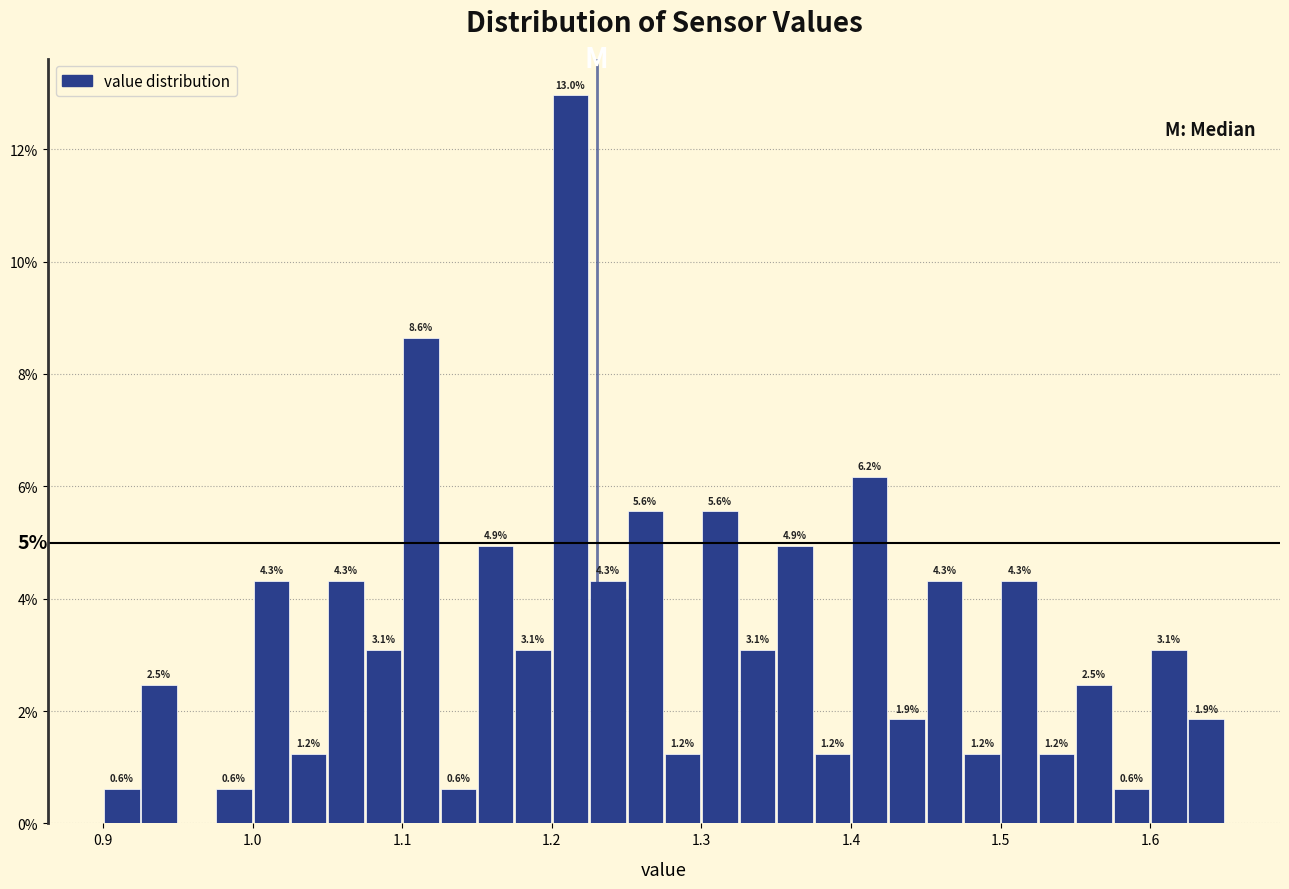

Around what value on the x-axis is the tallest bar? Give the approximate position of its centre, as read against the axis.

1.21